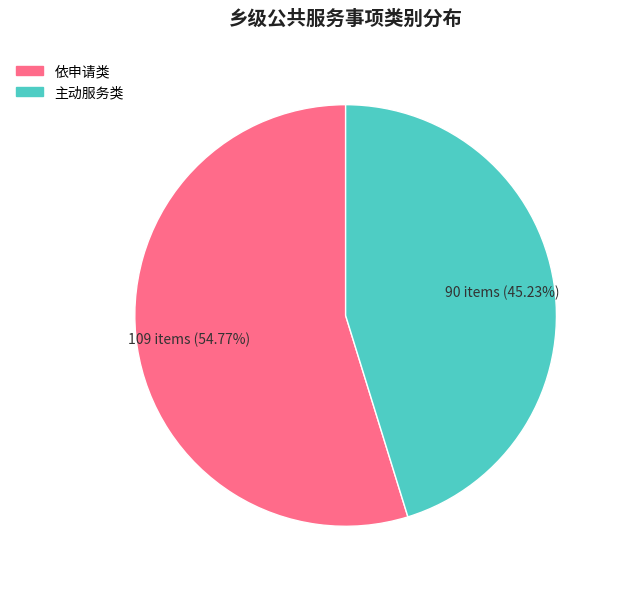

What is the largest slice in the pie chart?

依申请类